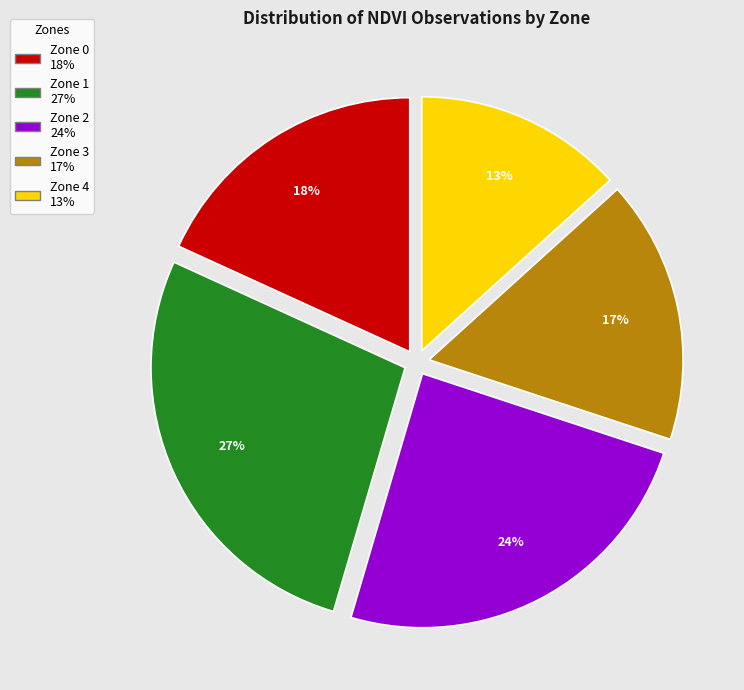

To the nearest percent, what is the average slice percentage?

20%